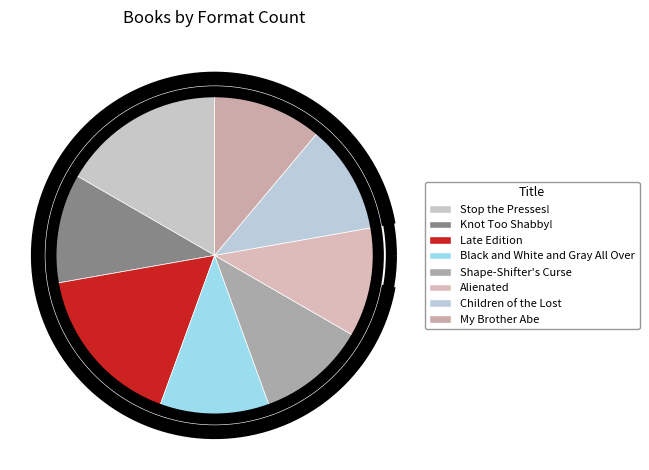

Is there a majority slice in this chart?

No